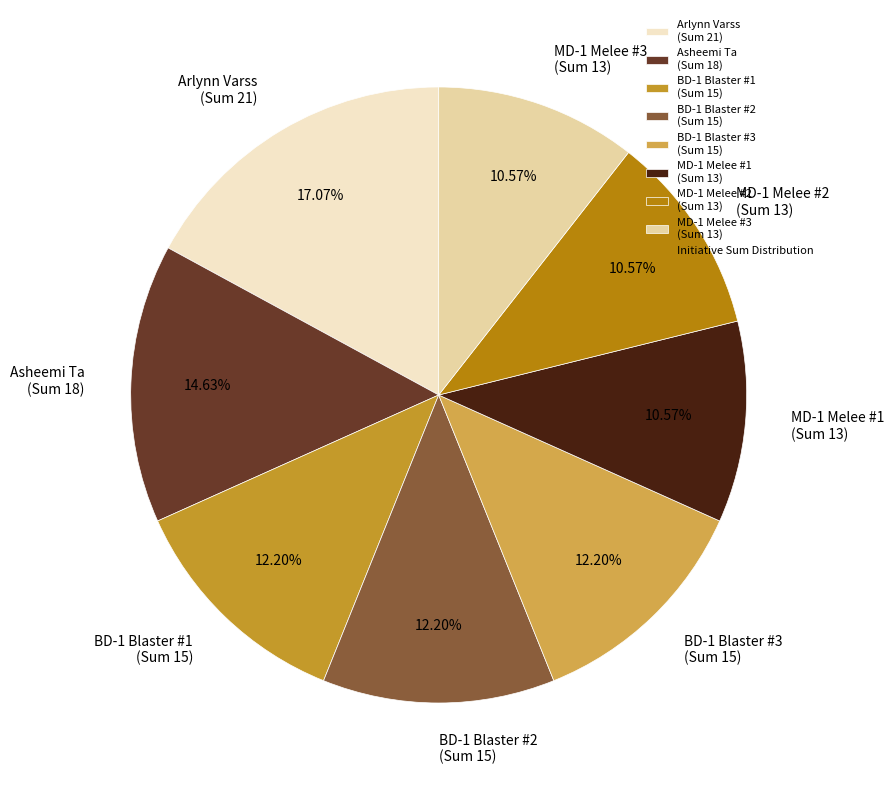

Approximately how many times larger is the value at MD-1 Melee #2 (Sum 13) compared to MD-1 Melee #3 (Sum 13)?

1.0